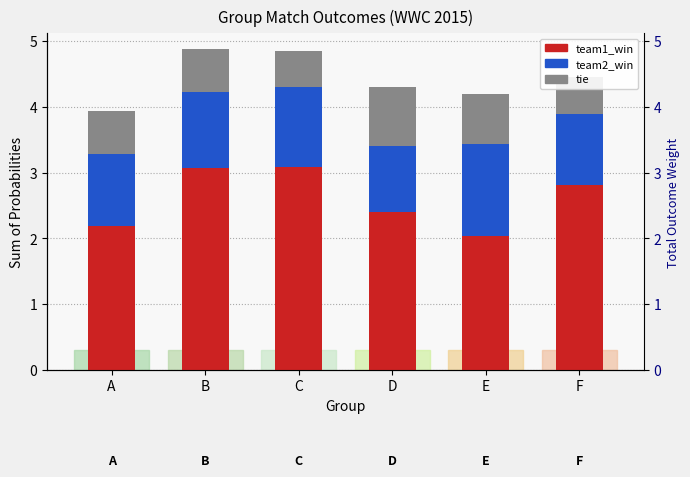

How many groups of bars are there?

6